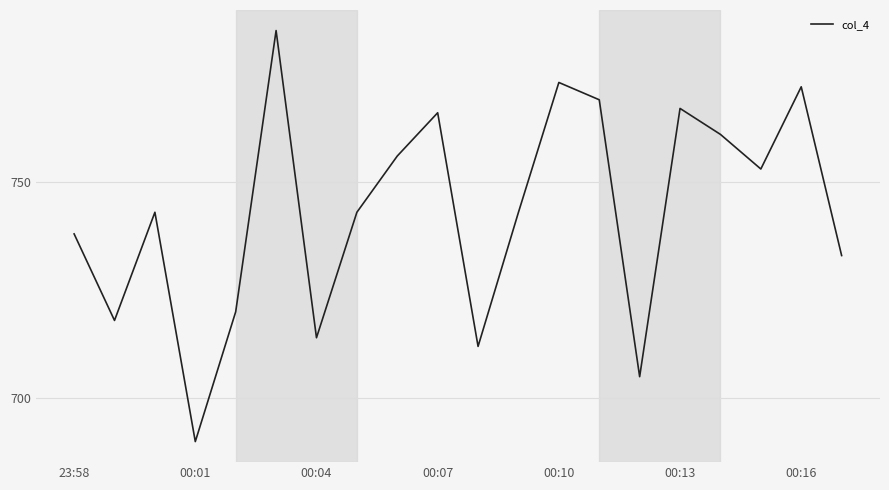

Reading right to left, transcribe all the data shown in this chart.

733	772	753	761	767	705	769	773	743	712	766	756	743	714	785	720	690	743	718	738